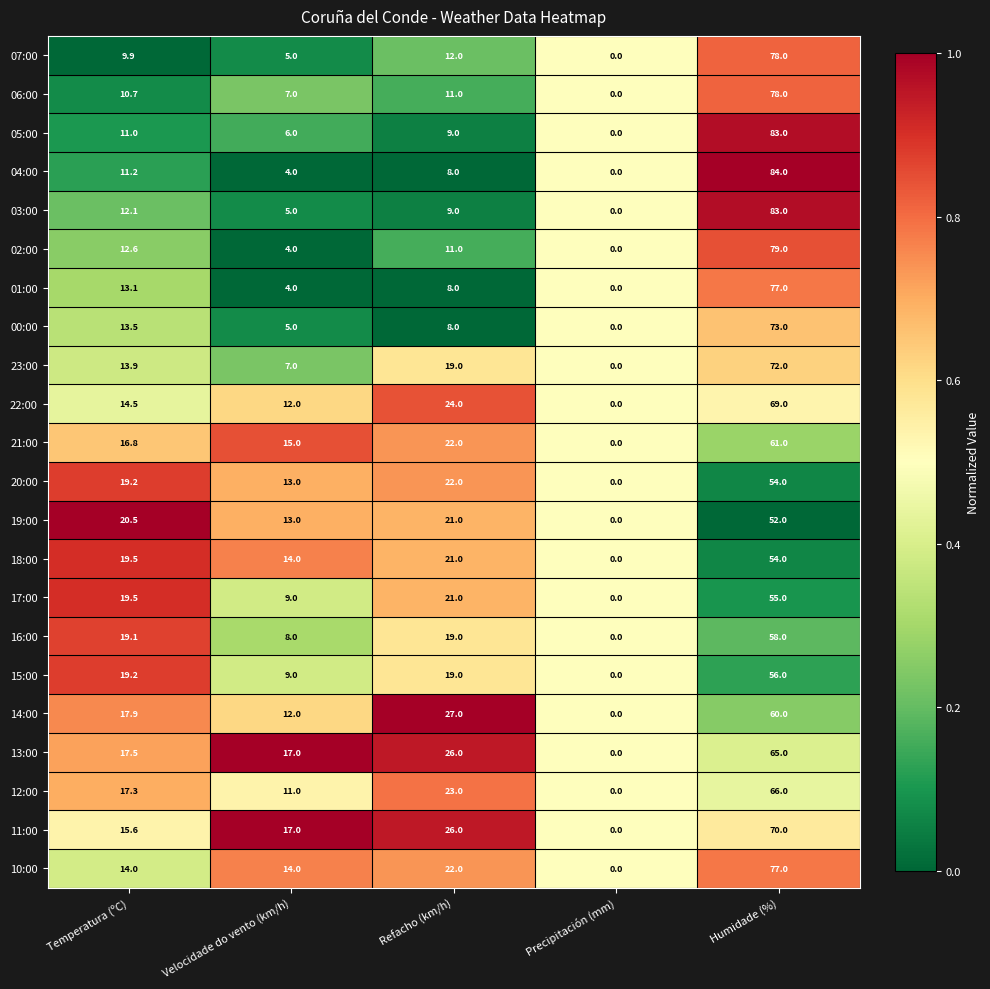

Is it true that 18:00 equals 19.5 at Temperatura (ºC)?

True